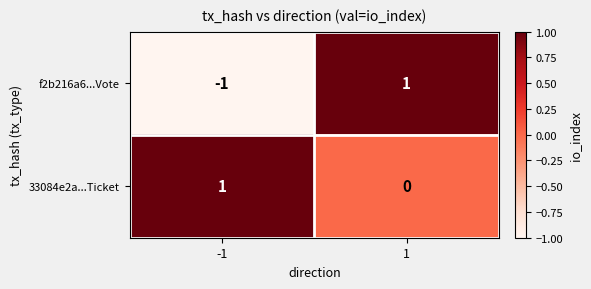

At how many categories does at least one series exceed 0?

2